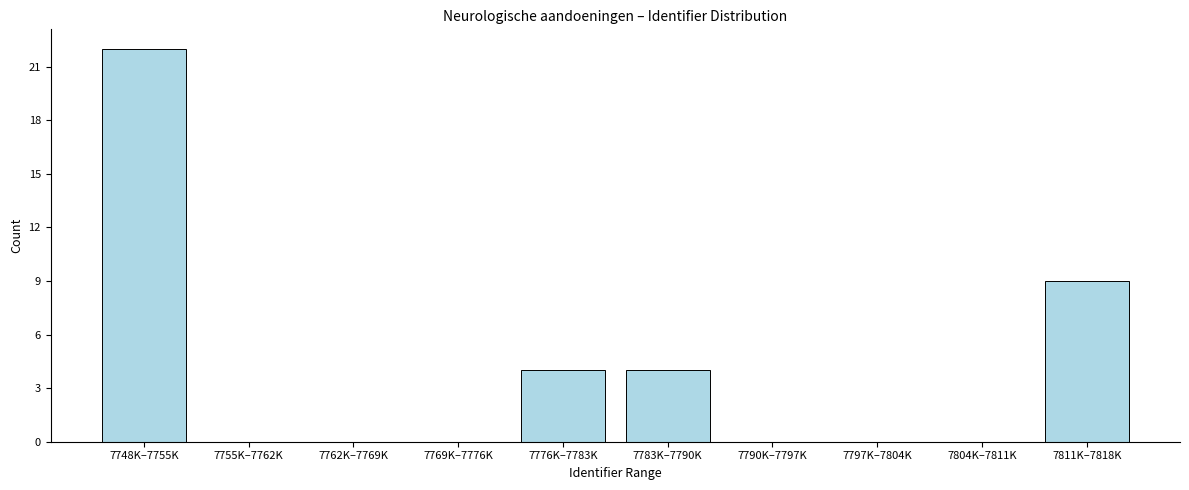

Reading right to left, what are all the values shown in this chart?

7811K–7818K=9	7804K–7811K=0	7797K–7804K=0	7790K–7797K=0	7783K–7790K=4	7776K–7783K=4	7769K–7776K=0	7762K–7769K=0	7755K–7762K=0	7748K–7755K=22